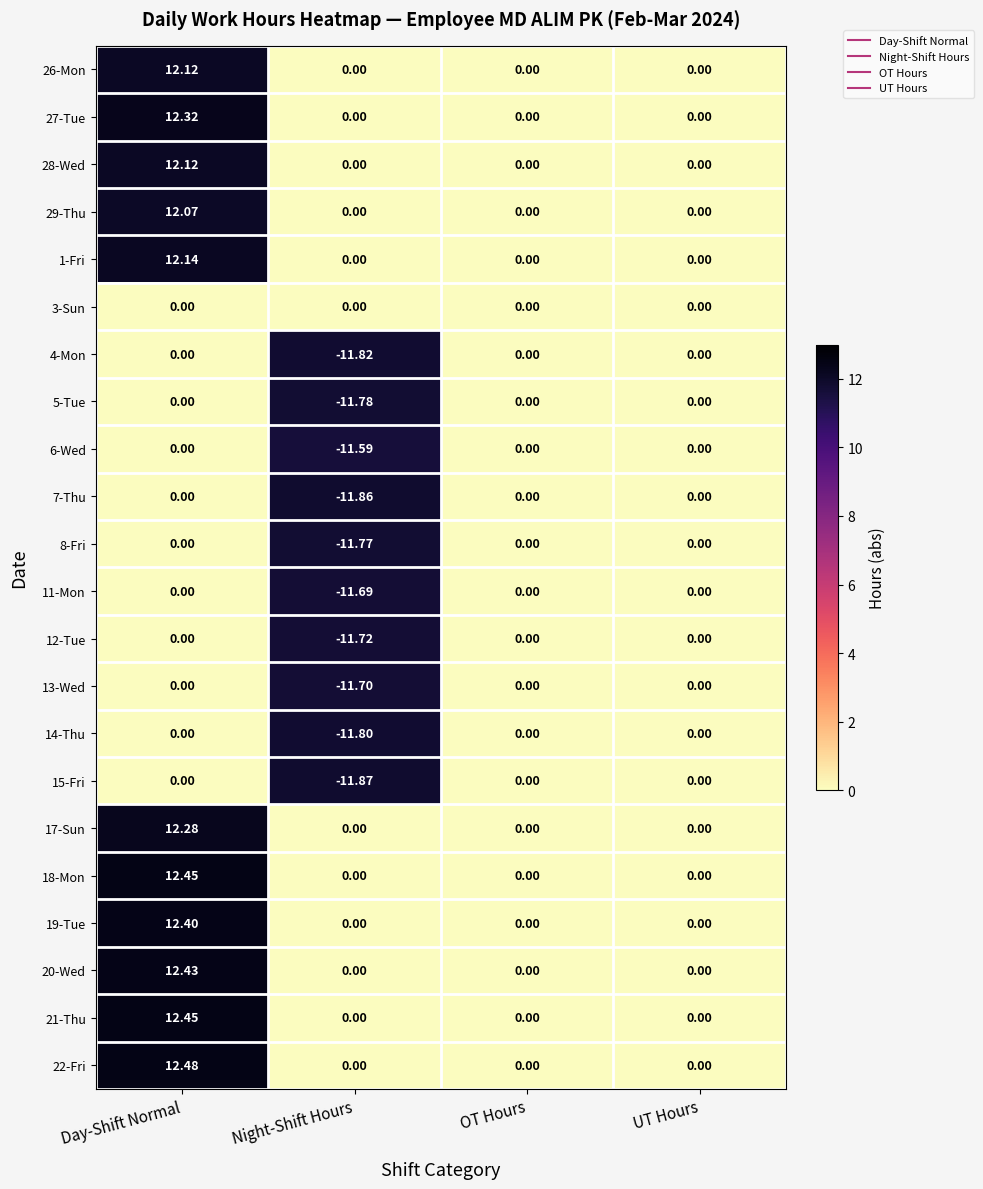

Which category has the highest value across all series?

Day-Shift Normal